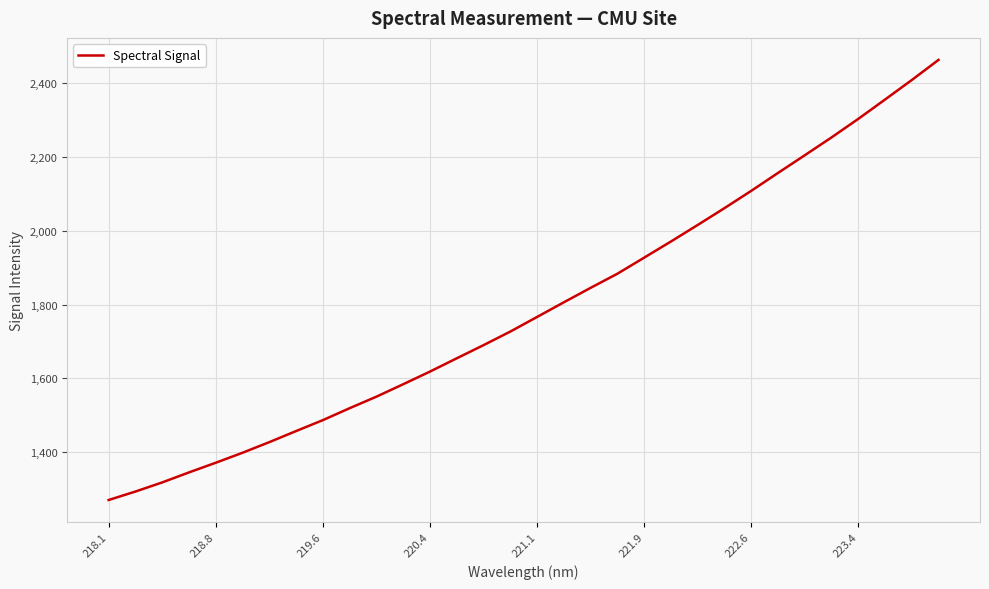

What is the minimum value shown in the chart?

1270.2